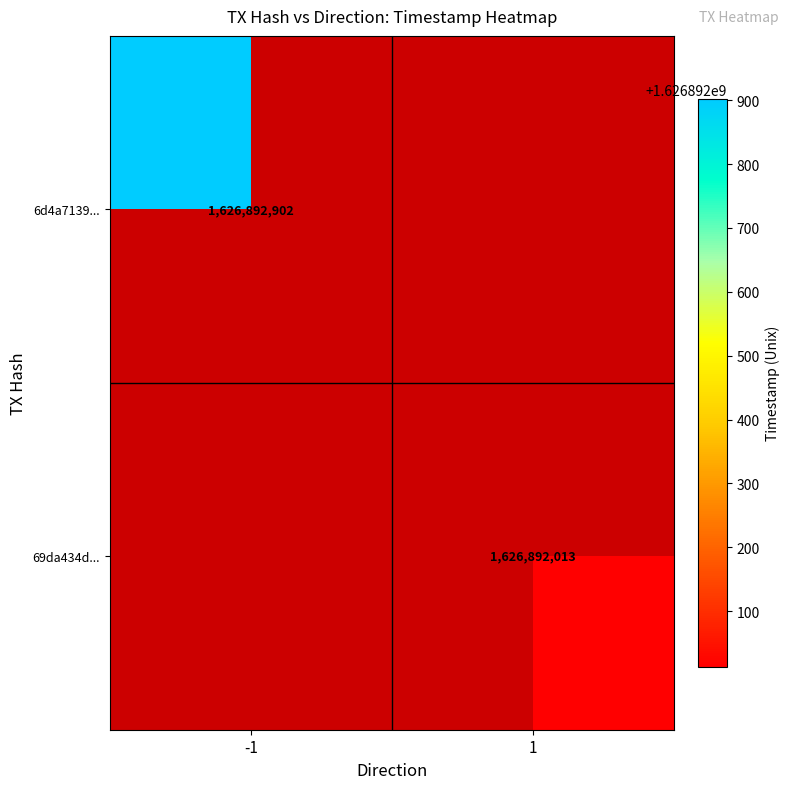

The value of 69da434d... at 1 is 1626892013. True or false?

True